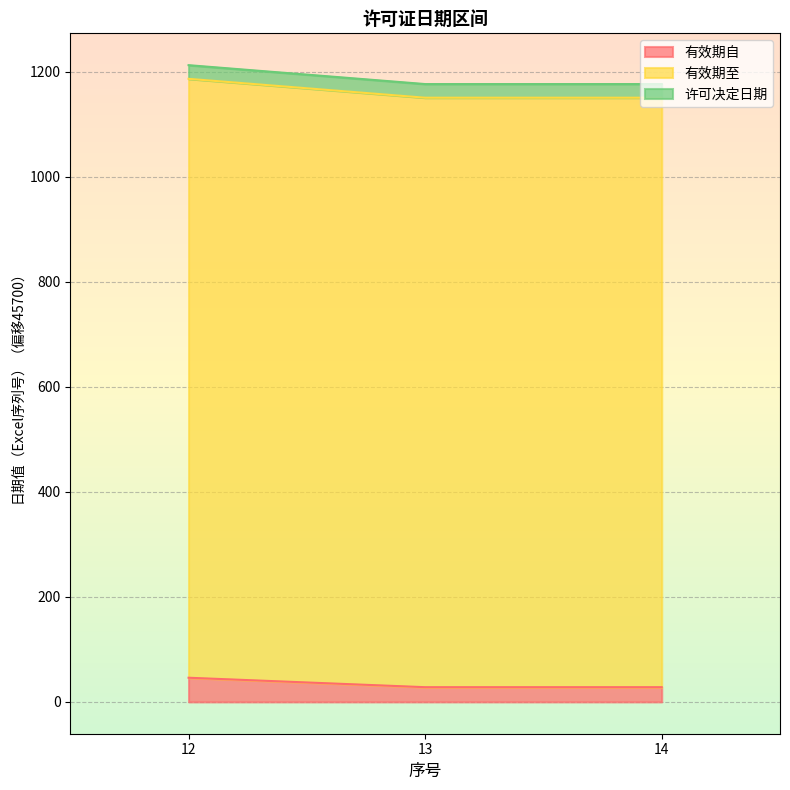

What is the difference between the maximum and minimum values in the 有效期至 series?

36